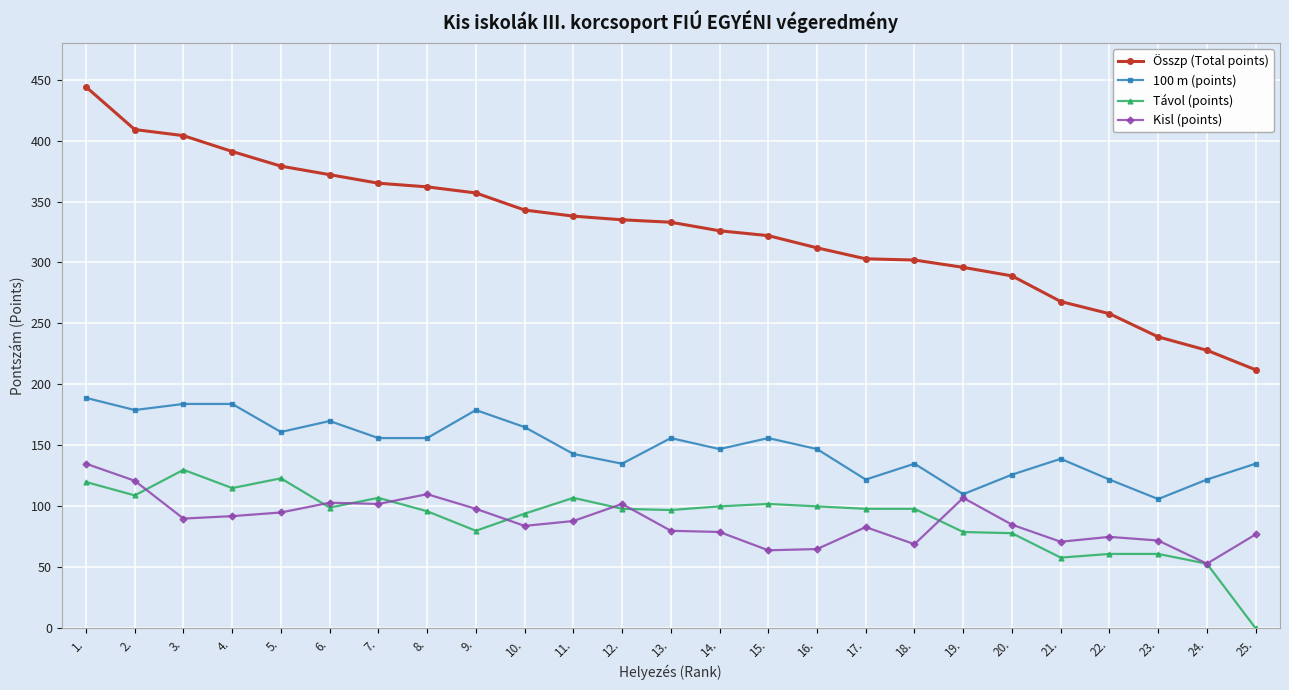

How many categories are shown in the chart?

25